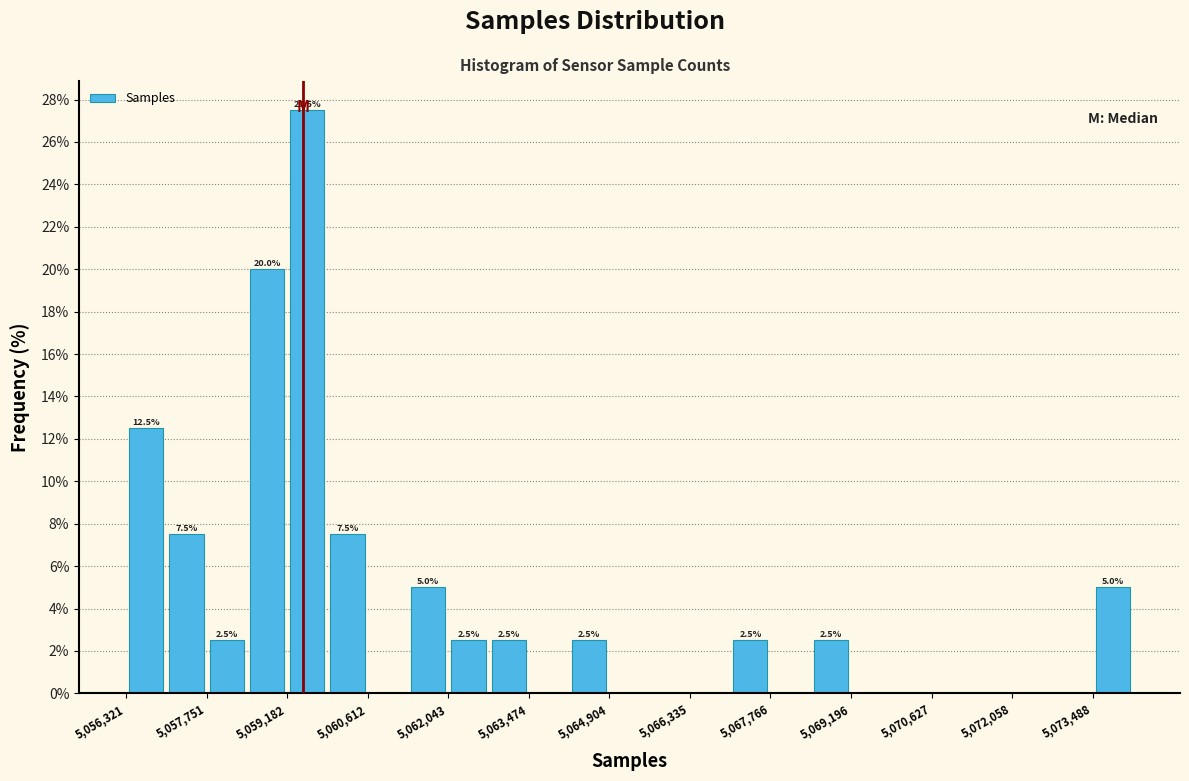

Around what value on the x-axis is the tallest bar? Give the approximate position of its centre, as read against the axis.

5059600